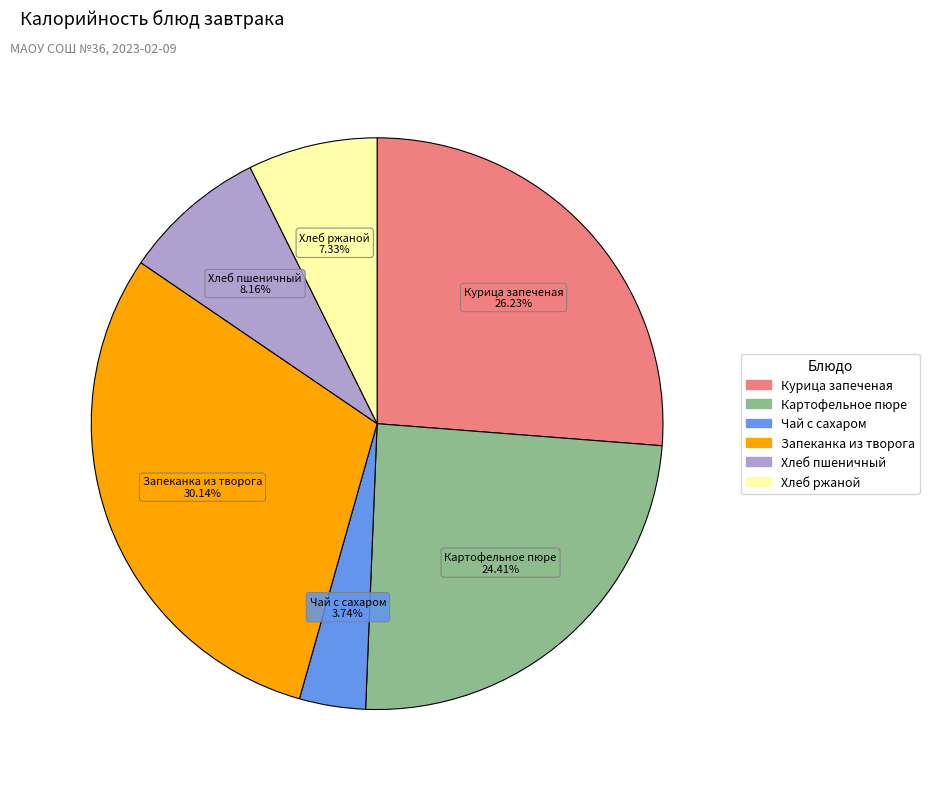

What is the largest slice in the pie chart?

Запеканка из творога